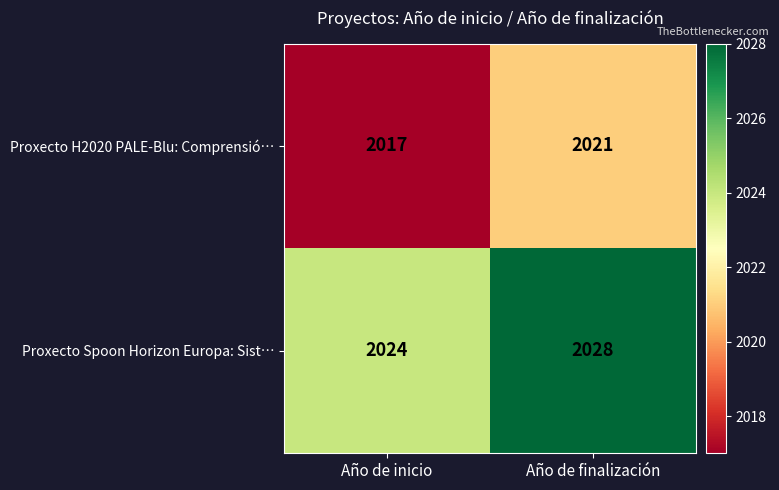

What is the average value of the Proxecto H2020 PALE-Blu: Comprensió… series?

2019